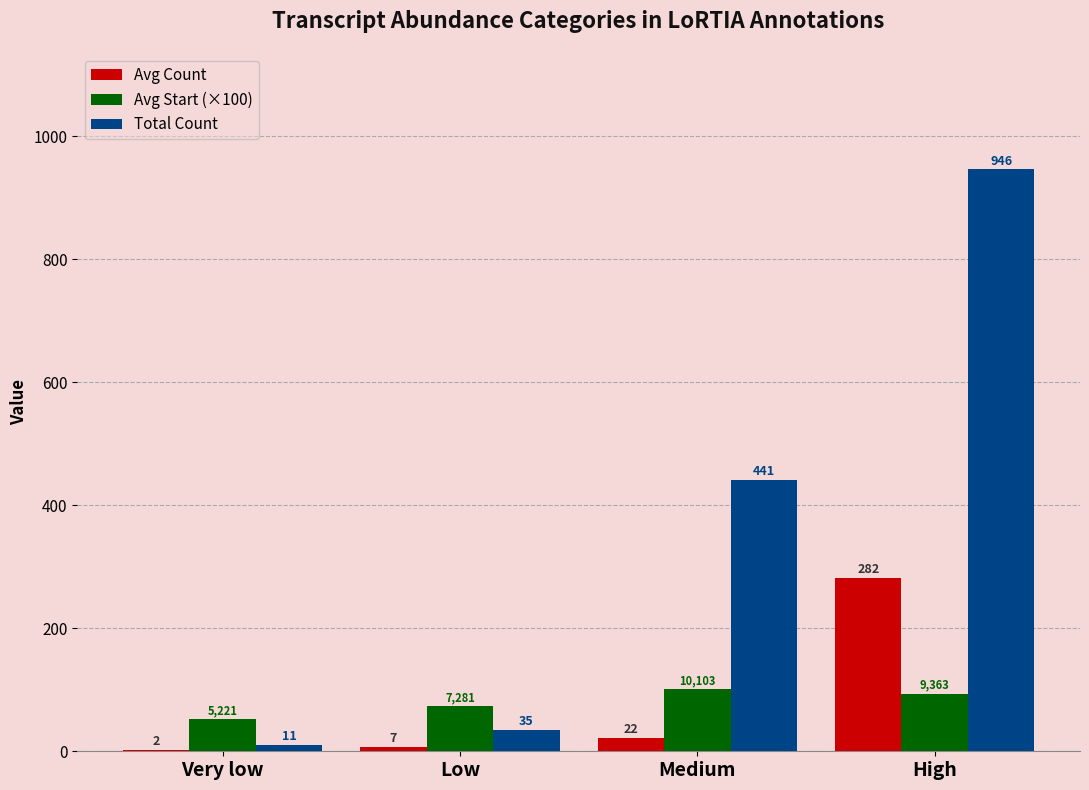

The Avg Start (×100) series shows 93.6 at High. True or false?

True